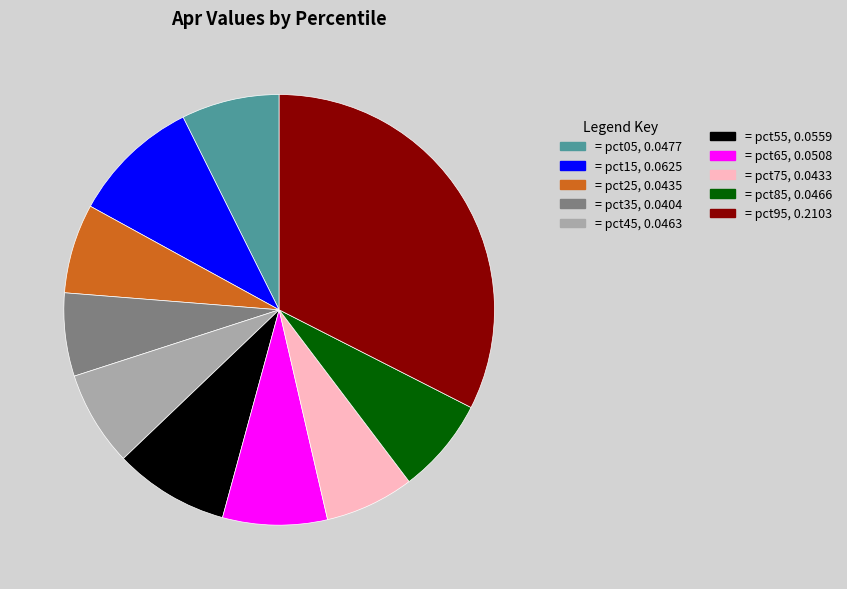

Does any single category account for the majority?

No